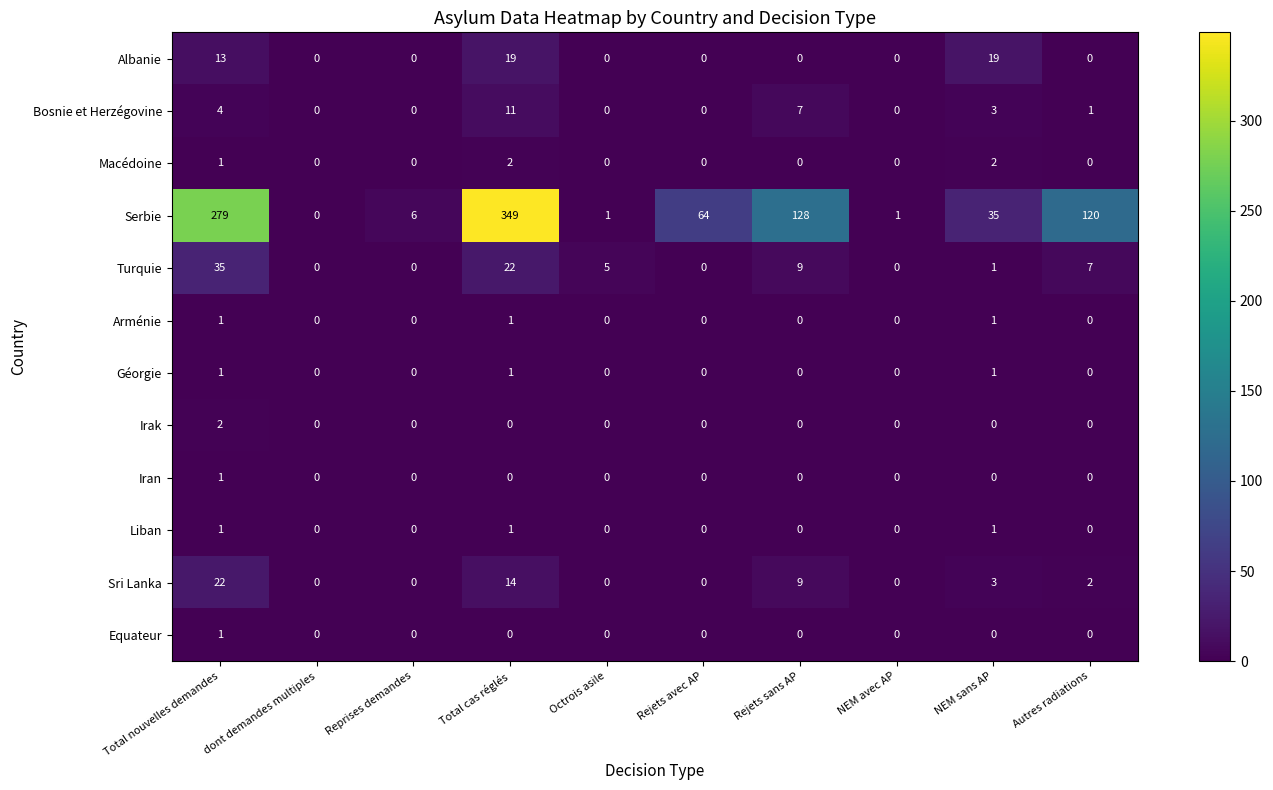

What is the sum of the Sri Lanka values at Rejets sans AP and Reprises demandes?

9